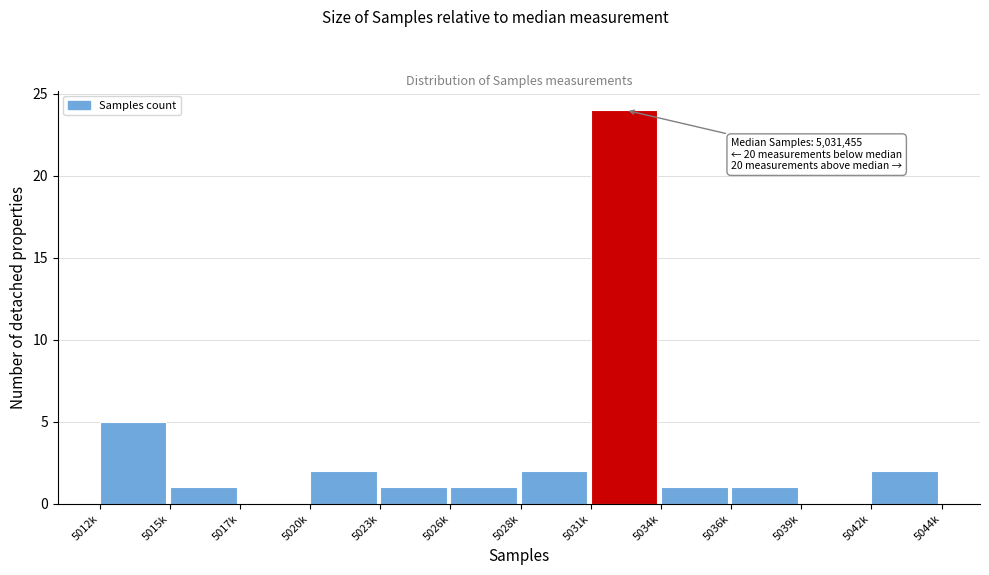

Reading right to left, list all the values displayed in this chart.

5042k=2	5039k=0	5036k=1	5034k=1	5031k=24	5028k=2	5026k=1	5023k=1	5020k=2	5017k=0	5015k=1	5012k=5